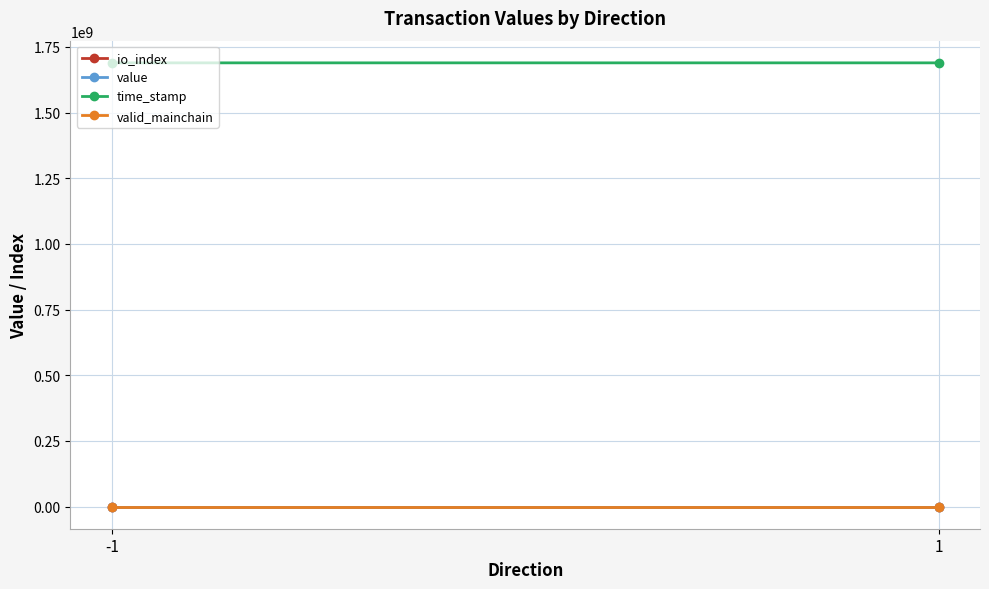

Is it true that value equals 2.0 at 1?

True